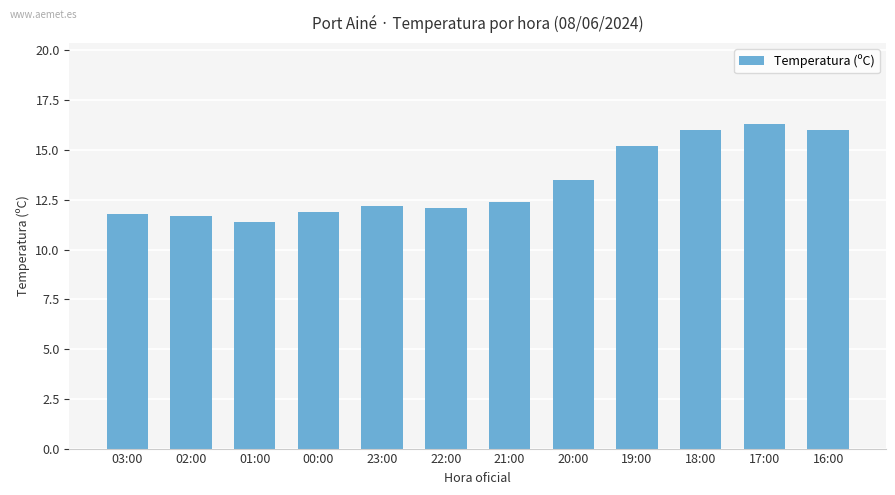

Read the value at 18:00.

16.0